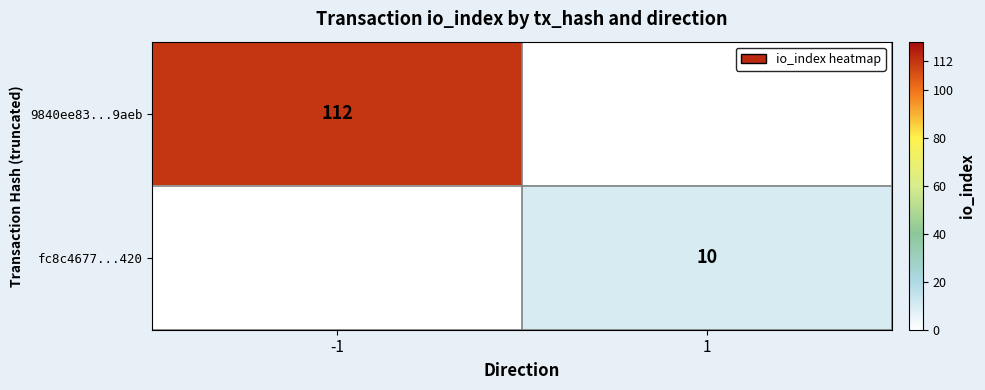

Is it true that 9840ee83...9aeb equals 112 at -1?

True